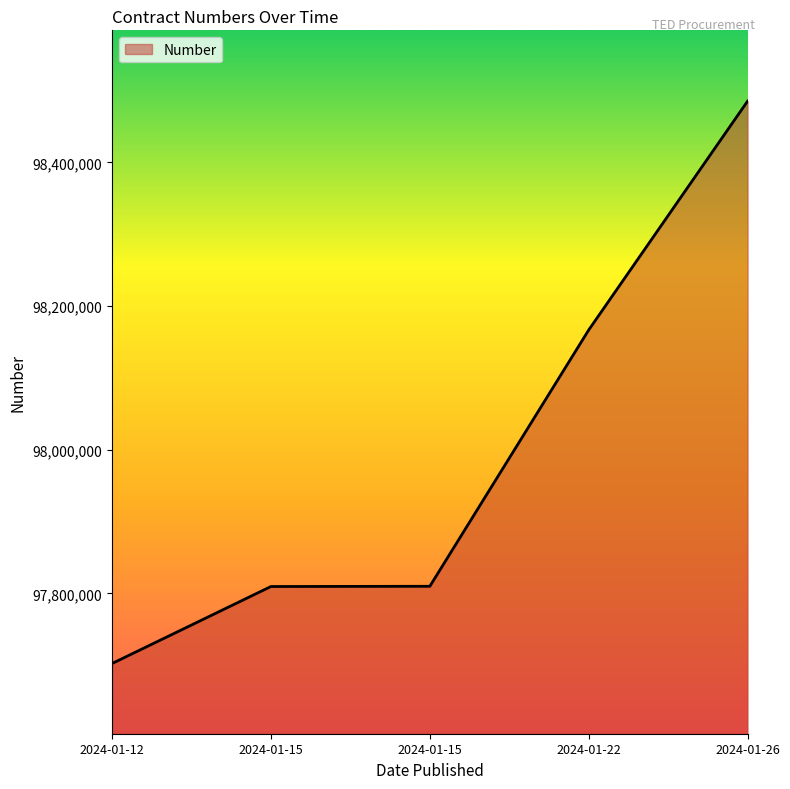

What is the average value?

97994737